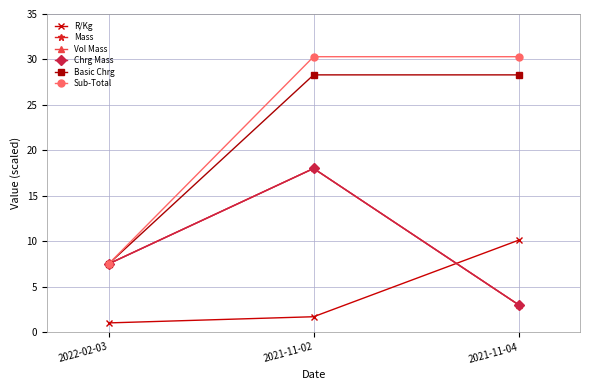

What position from the left is 2022-02-03?

1